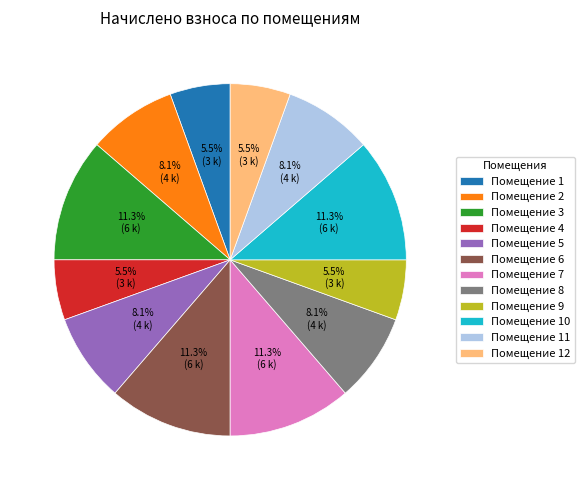

Do Помещение 9 and Помещение 2 together represent more than half of the pie?

No